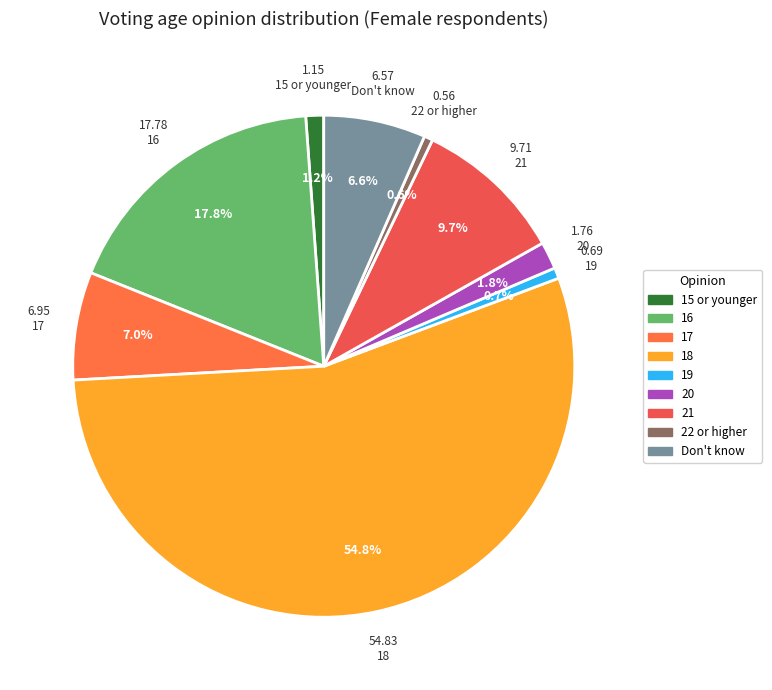

Which category has the smallest portion of the pie?

22 or higher